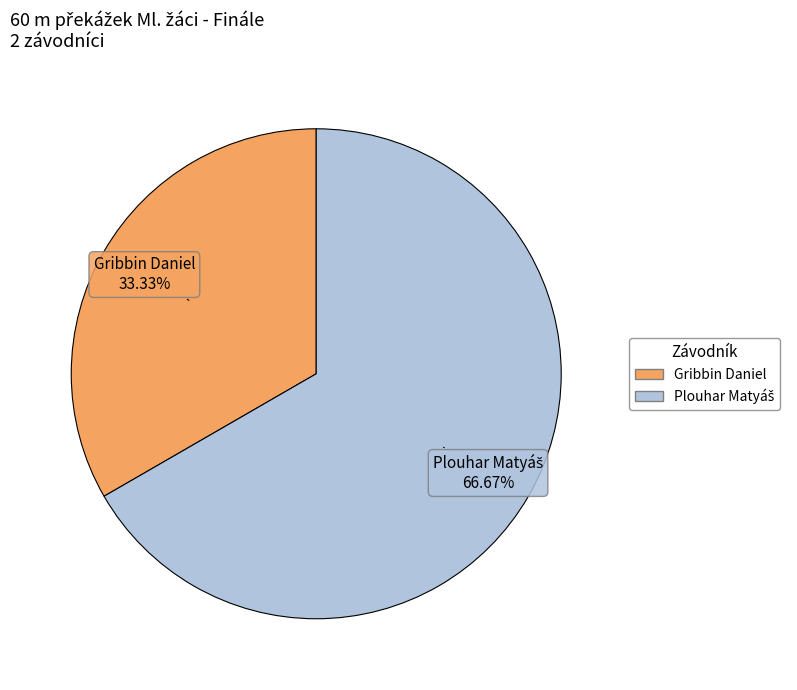

What is the smallest slice in the pie chart?

Gribbin Daniel